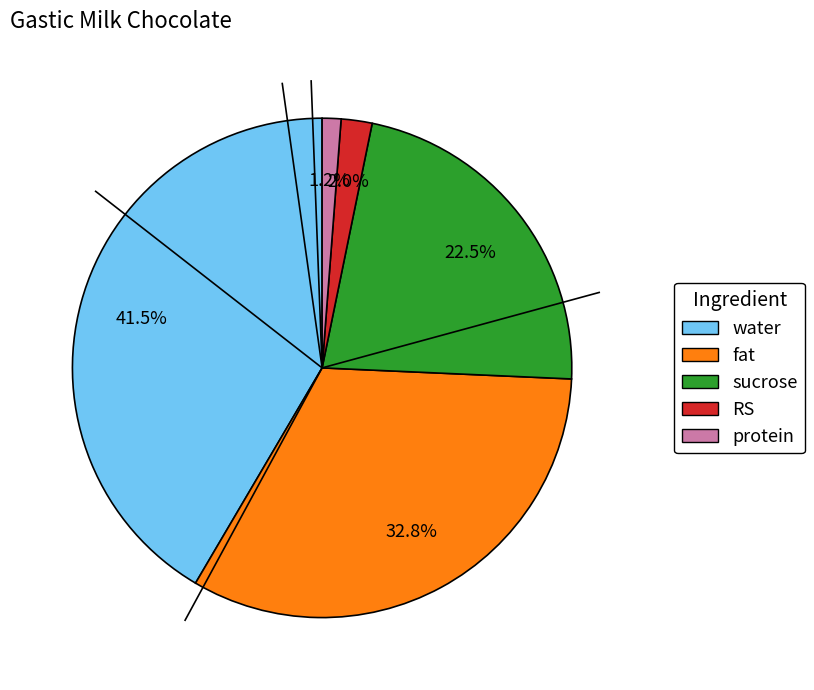

Is there a majority slice in this chart?

No